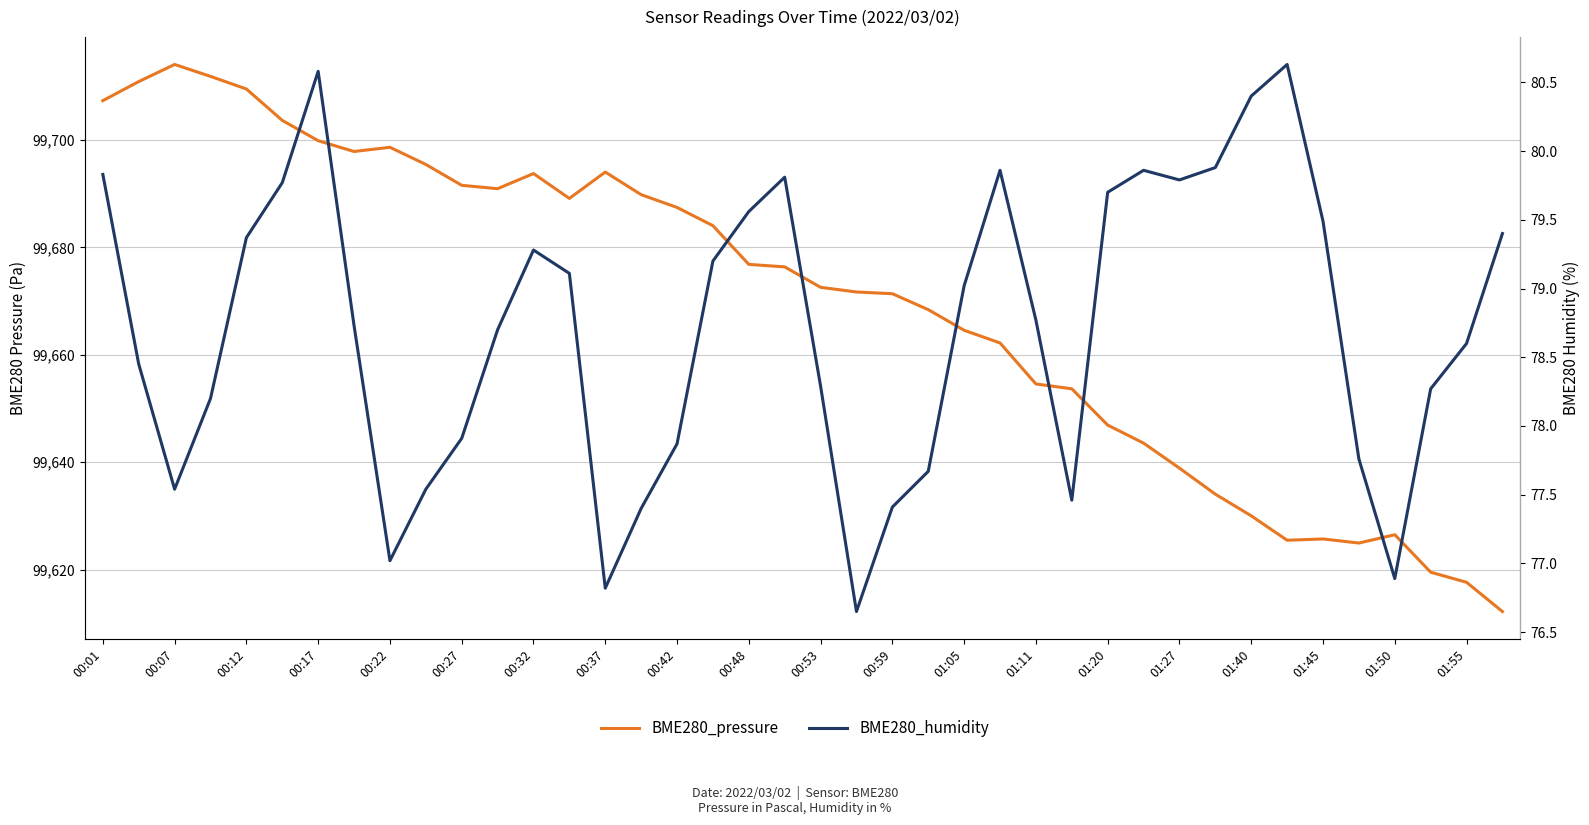

What are all the series names shown in the legend?

BME280_pressure, BME280_humidity